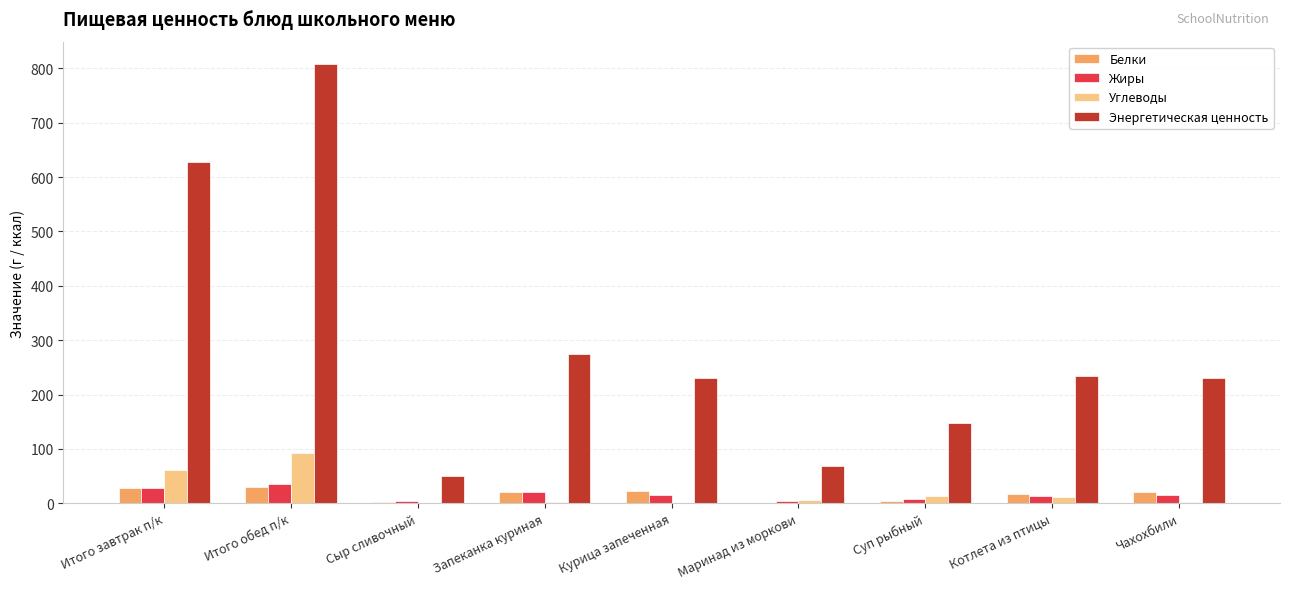

What is the greatest value displayed?

808.8